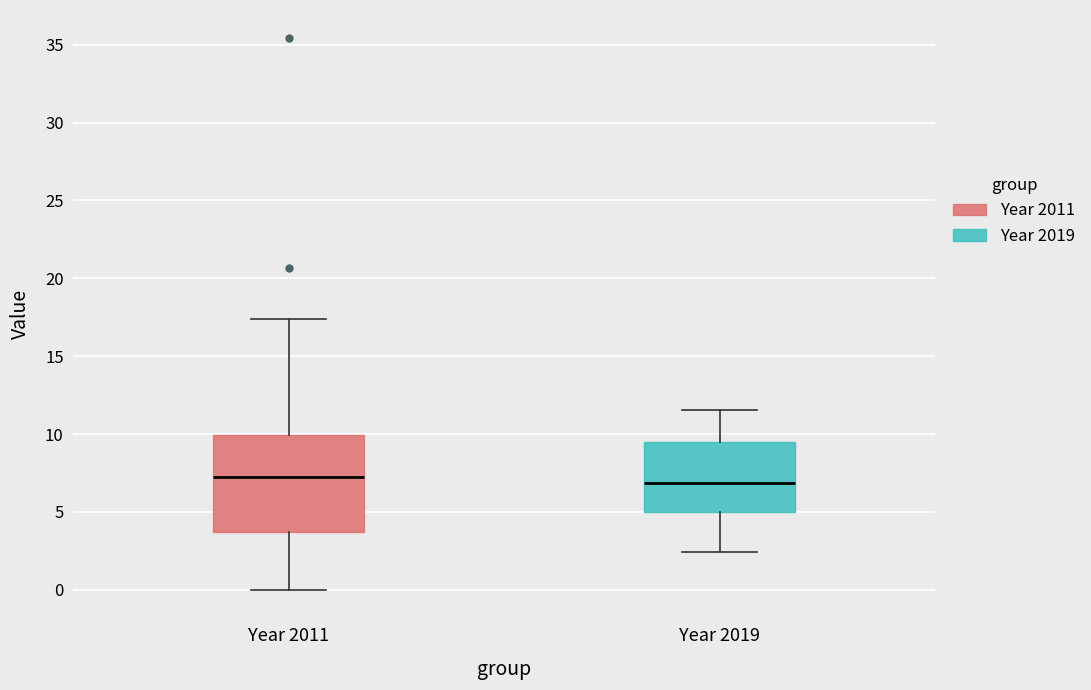

Reading left to right, transcribe this box plot: for each box, give where its median line is, the range the box spans, and where its two whiskers end, as read against the y-axis. The values are not printed on the chart, so give them approximately, as read against the axis.

Year 2011: median 7.0, box 3.5 to 10.0, whiskers 0.0 to 17.5
Year 2019: median 7.0, box 5.0 to 9.5, whiskers 2.5 to 11.5